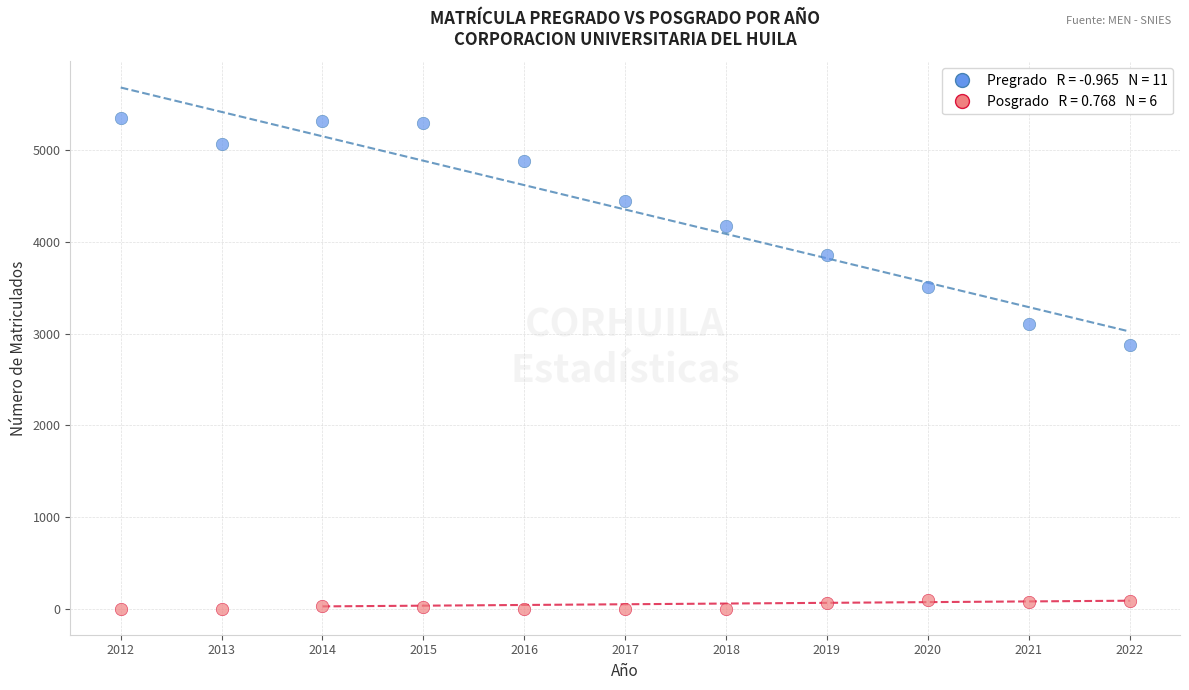

Across all series, what Y value is closest to 2677?

2877